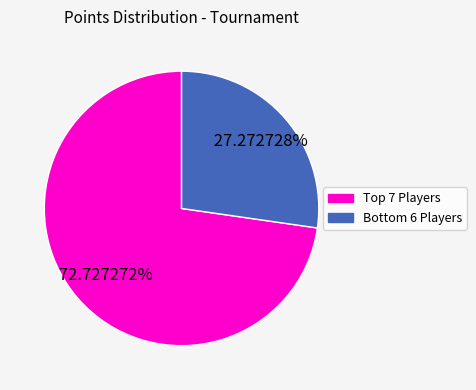

Rank the categories by value from highest to lowest.

Top 7 Players, Bottom 6 Players